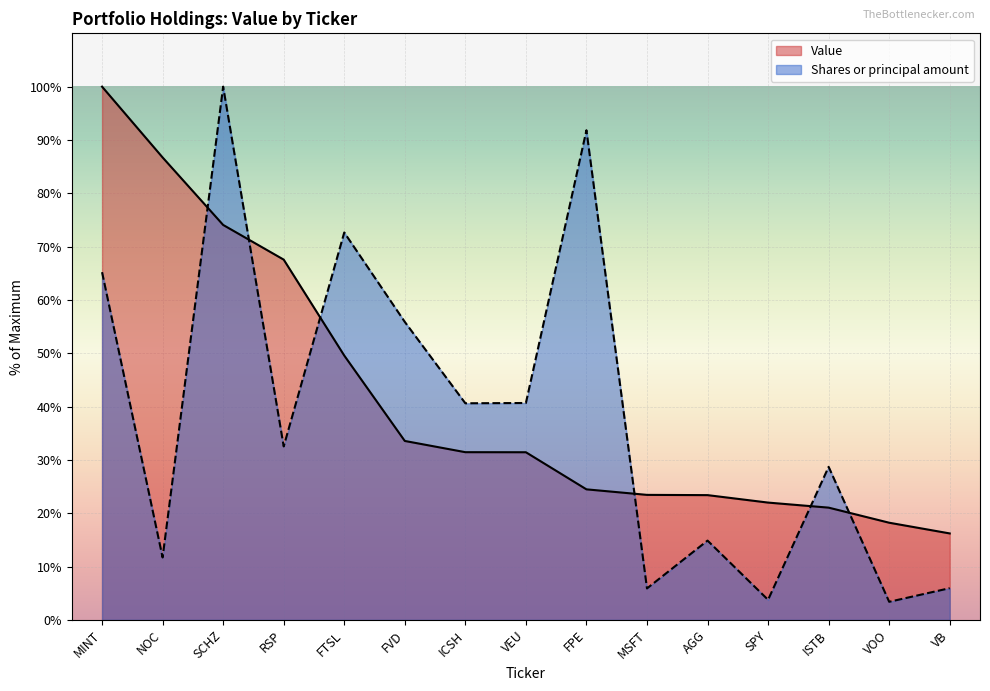

What is the average value?

41.5